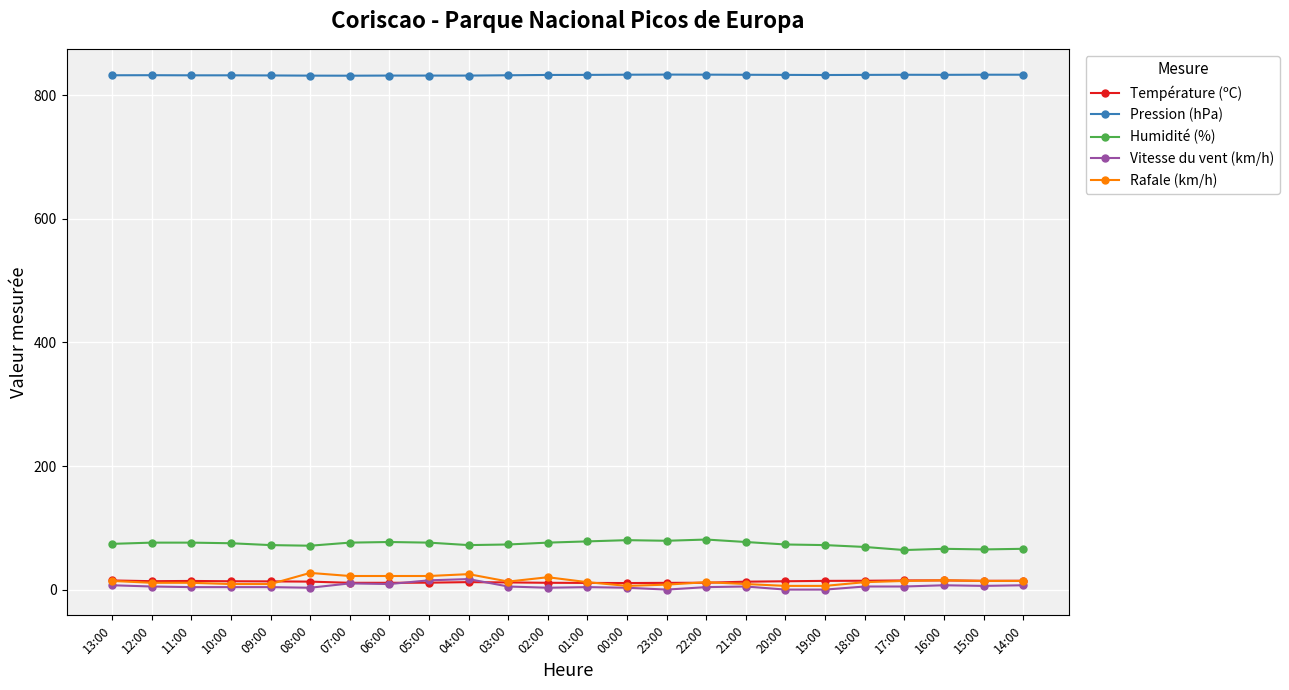

Read the Pression (hPa) value at 00:00.

833.2